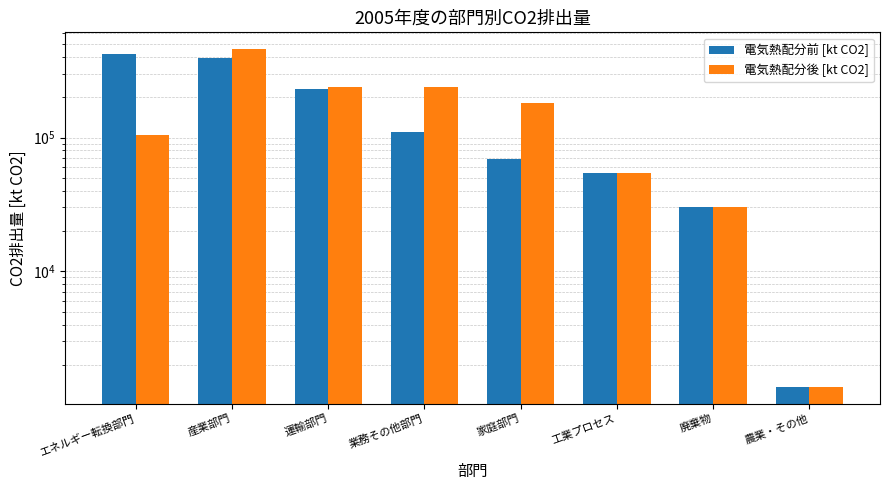

At which label does 電気熱配分前 [kt CO2] reach its minimum?

農業・その他